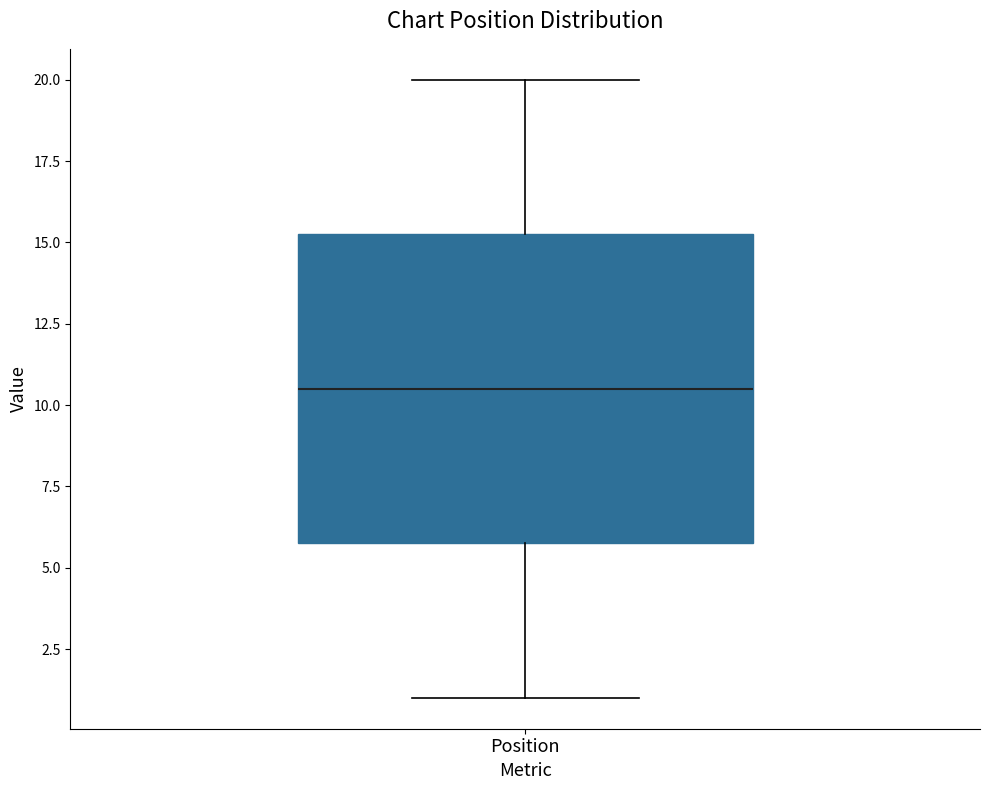

Read this box plot against the y-axis: the position of the median line, the range covered by the box, and the ends of both whiskers. The values are not printed on the chart, so give them approximately, as read against the axis.

median 10.5, box 6.0 to 15.5, whiskers 1.0 to 20.0